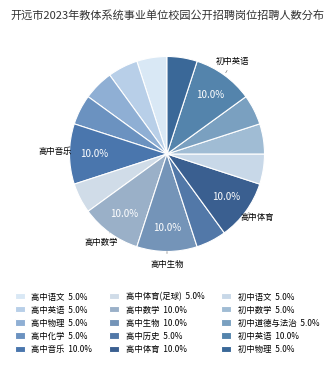

Count the number of slices in the pie.

15